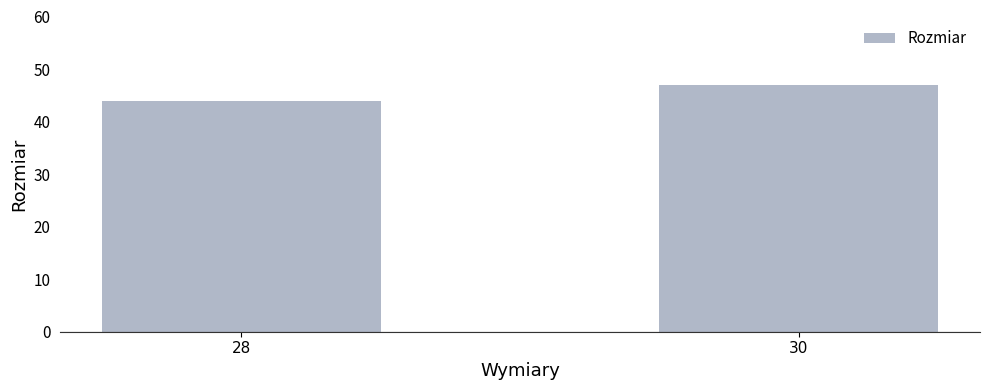

What is the minimum value shown in the chart?

44